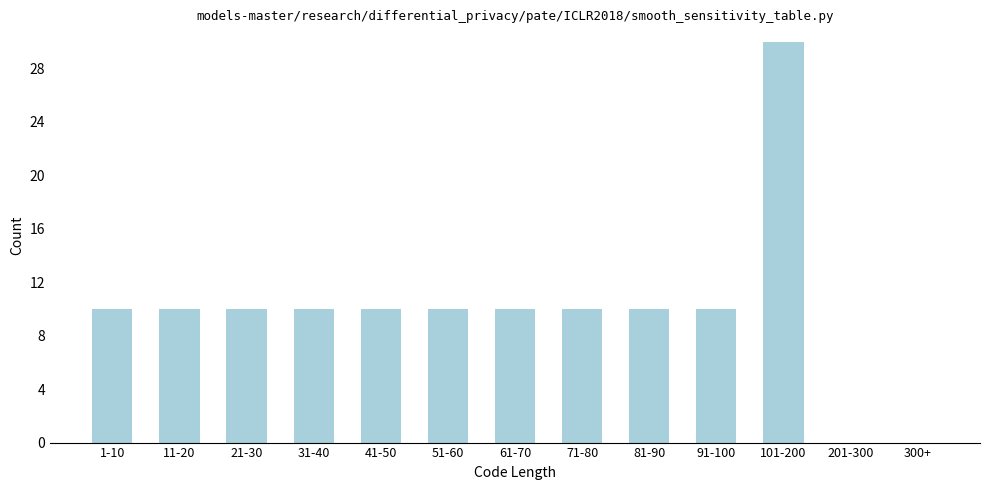

Reading left to right, transcribe all the data shown in this chart.

1-10=10	11-20=10	21-30=10	31-40=10	41-50=10	51-60=10	61-70=10	71-80=10	81-90=10	91-100=10	101-200=30	201-300=0	300+=0